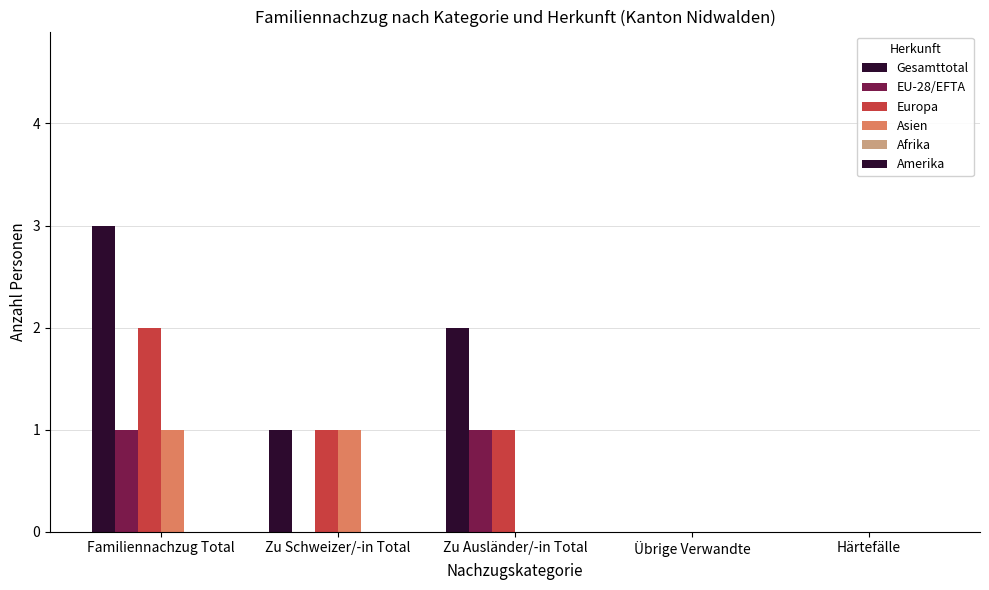

Are the bars horizontal?

No